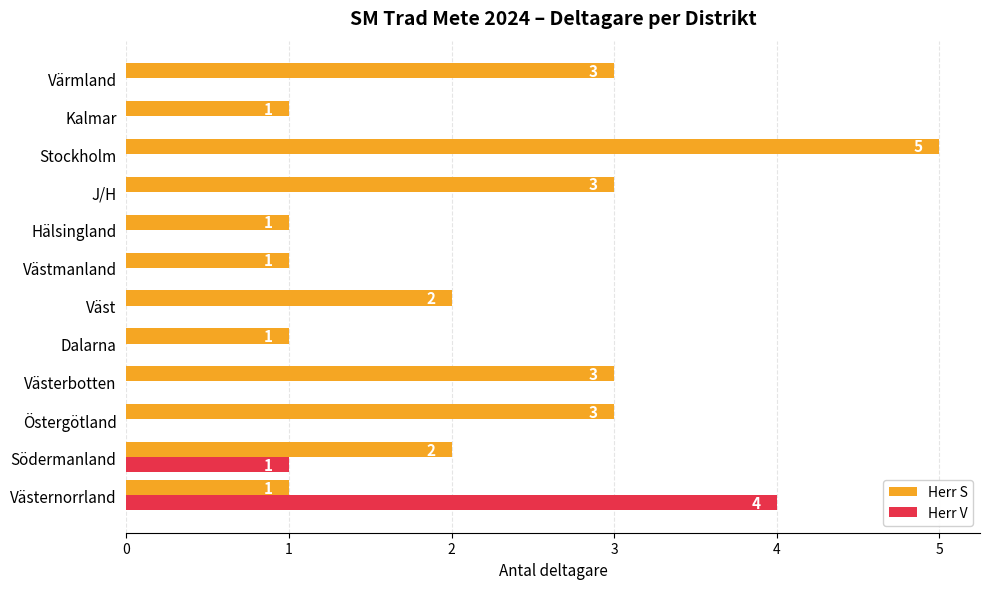

What is the total value across all series at Södermanland?

3